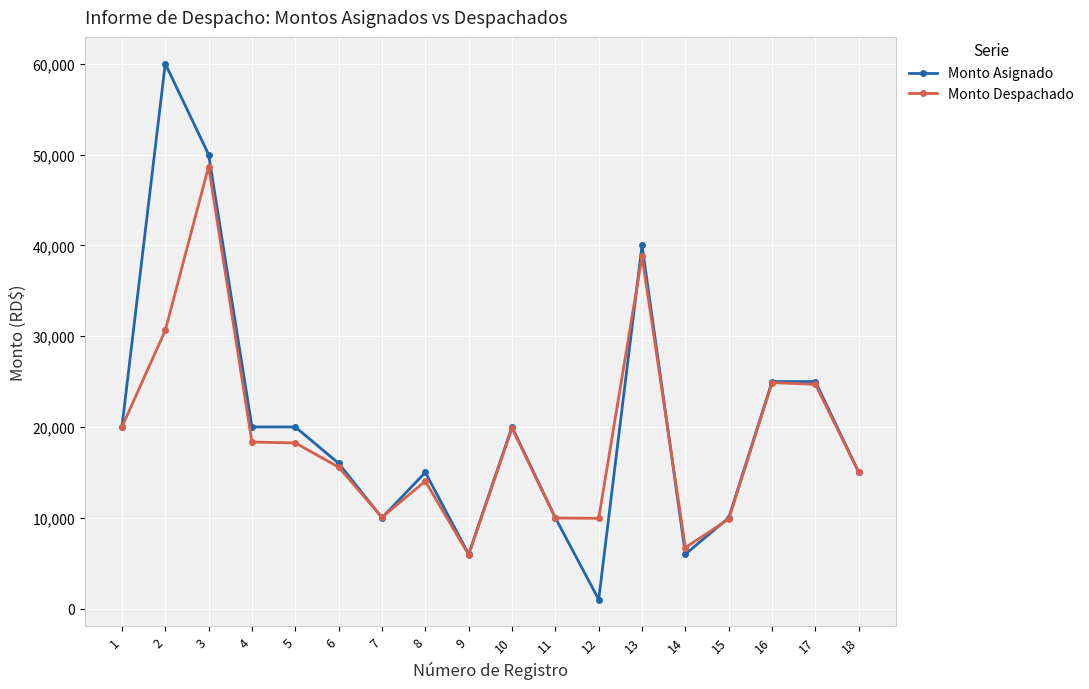

What is the average value of the Monto Asignado series?

20500.0